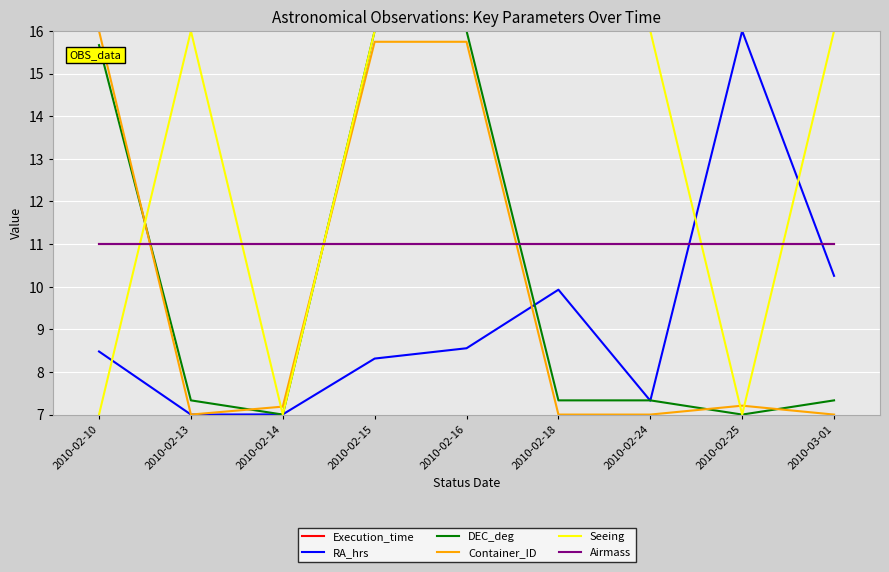

At which category does DEC_deg reach its first local valley?

2010-02-14